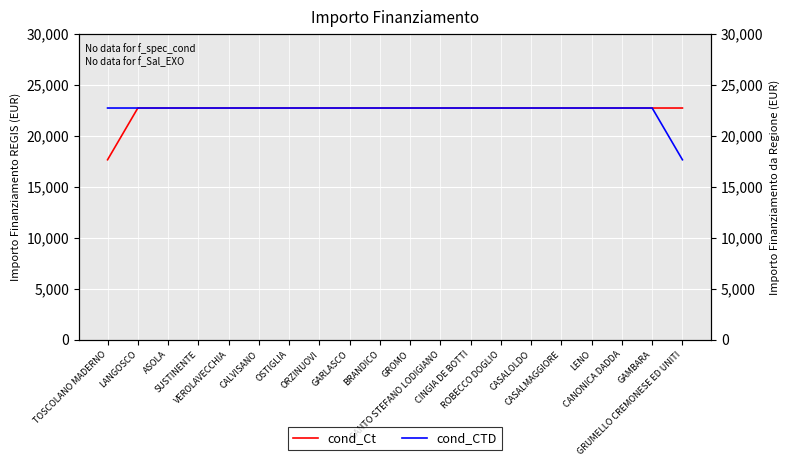

Which category has the highest value in the cond_CTD series?

TOSCOLANO MADERNO